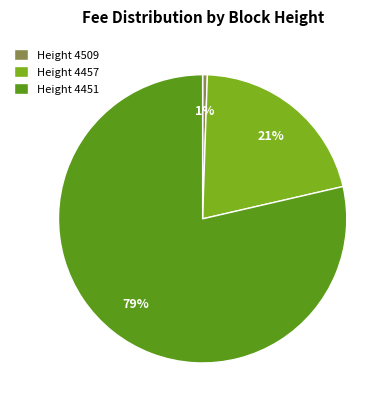

The Height 4451 slice represents 79% of the pie. True or false?

True